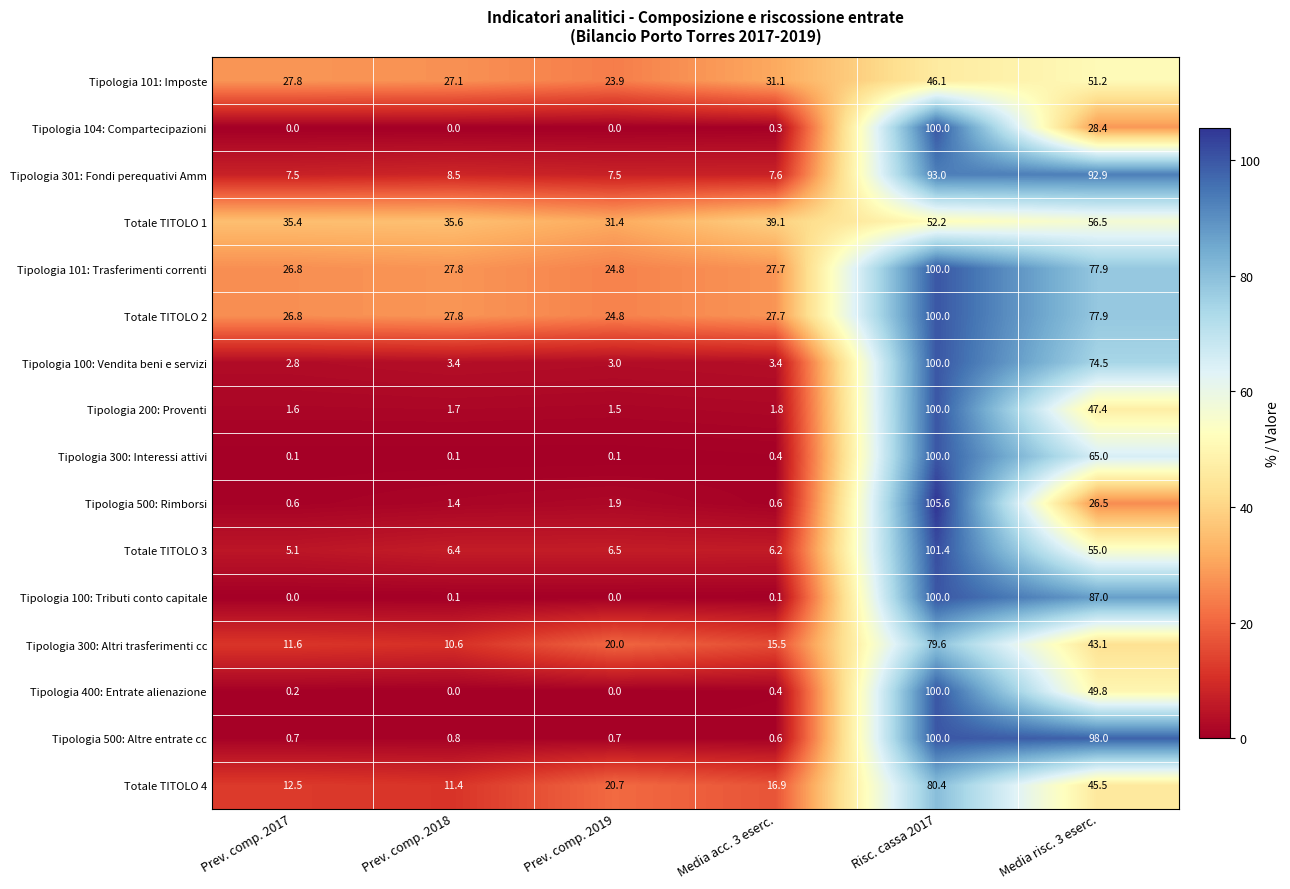

What is the lowest value of the Totale TITOLO 2 series?

24.8